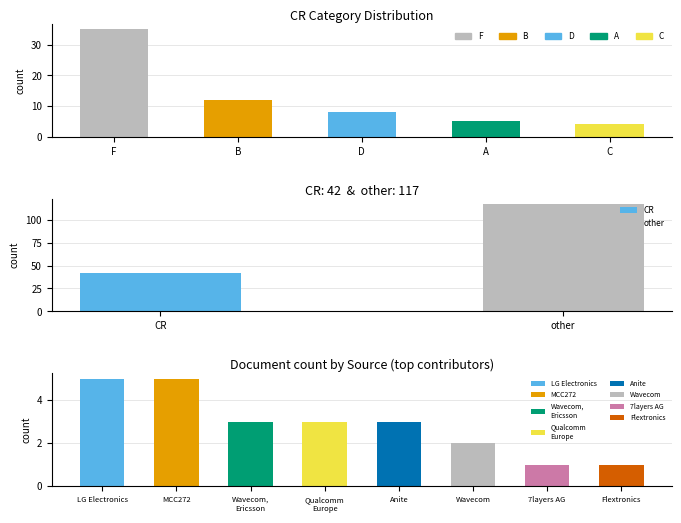

At which label does the data first exceed 8?

F